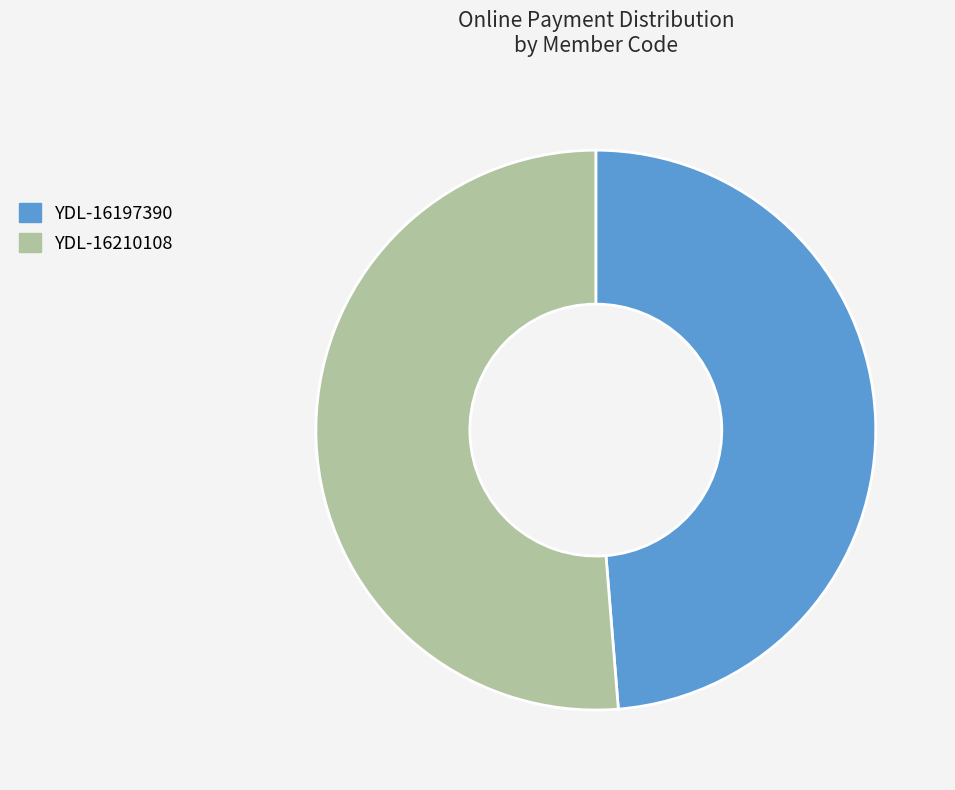

Is the sum of YDL-16210108 and YDL-16197390 greater than half?

Yes